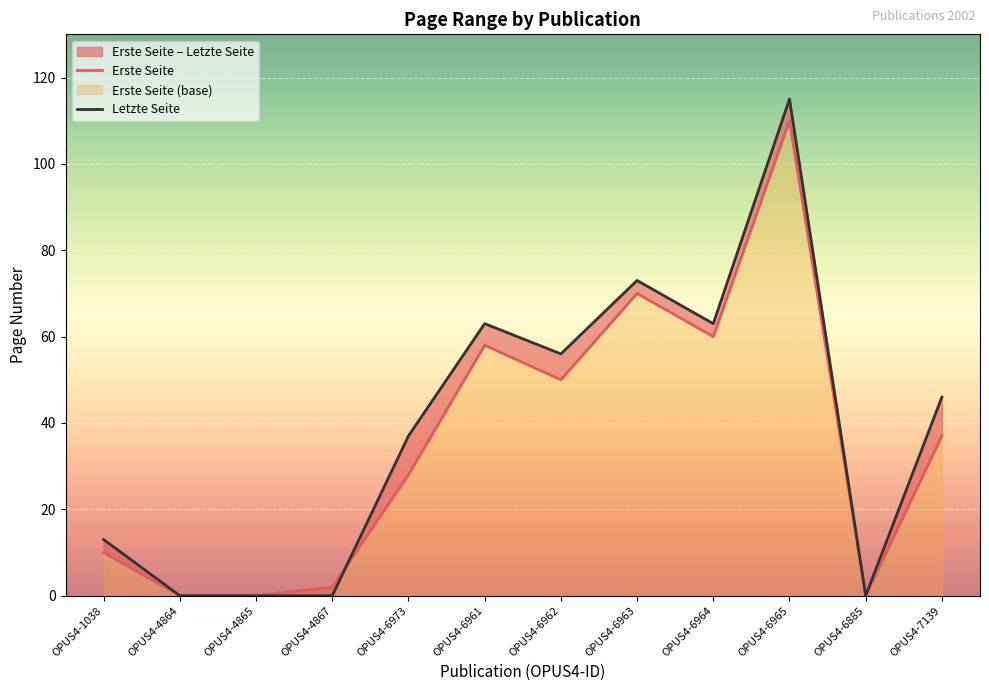

Between which two adjacent categories do Letzte Seite and Erste Seite first intersect?

OPUS4-4867 and OPUS4-6973